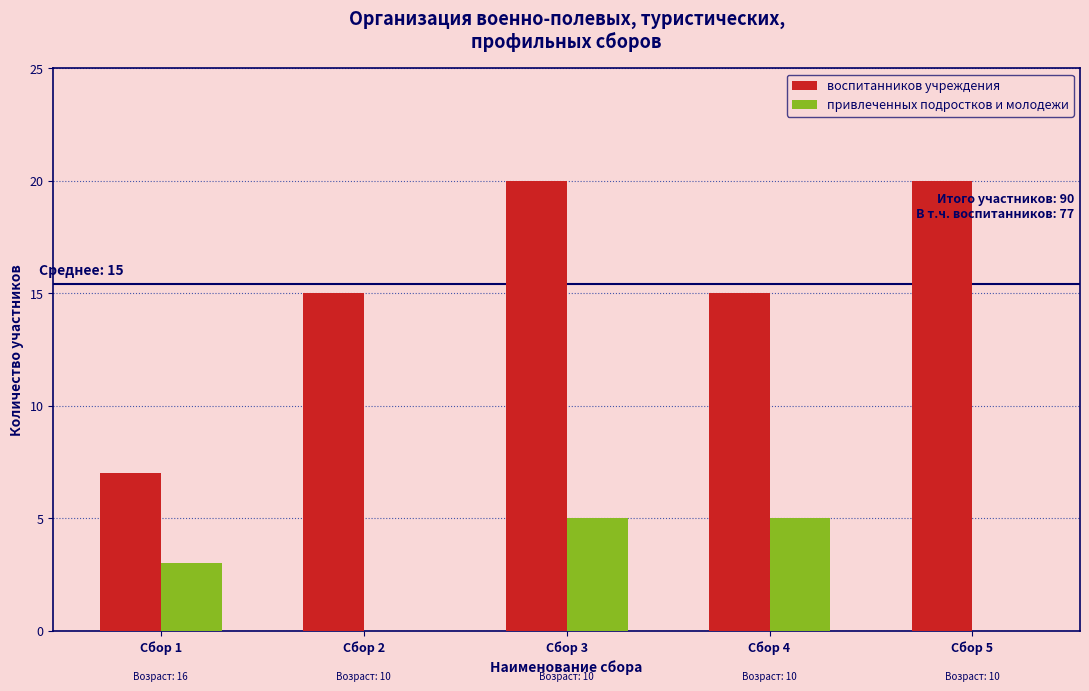

Reading left to right, transcribe all the data shown in this chart.

воспитанников учреждения: Сбор 1=7	Сбор 2=15	Сбор 3=20	Сбор 4=15	Сбор 5=20
привлеченных подростков и молодежи: Сбор 1=3	Сбор 2=0	Сбор 3=5	Сбор 4=5	Сбор 5=0